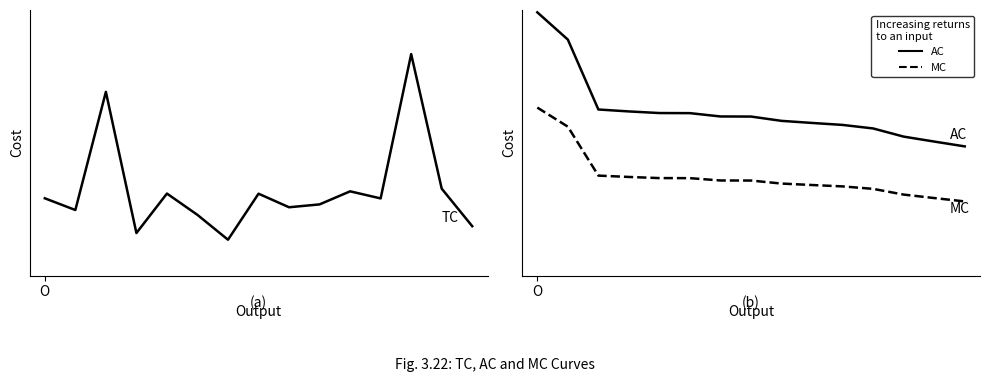

True or false: AC has more than 2 interior local peaks.

False